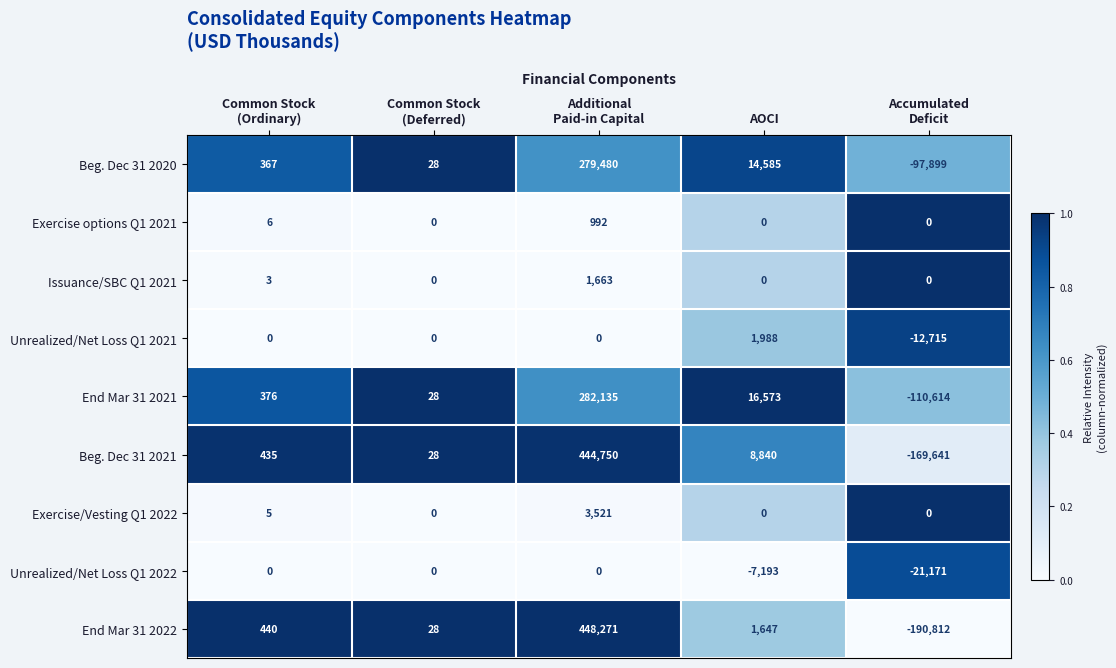

Between Common Stock
(Ordinary) and Common Stock
(Deferred), which series saw the biggest shift?

End Mar 31 2022